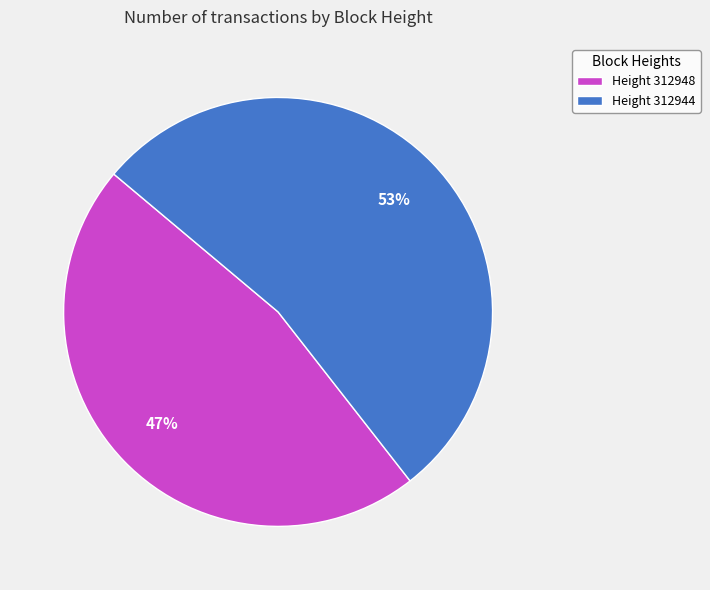

To the nearest percent, what is the combined percentage of Height 312948 and Height 312944?

100%